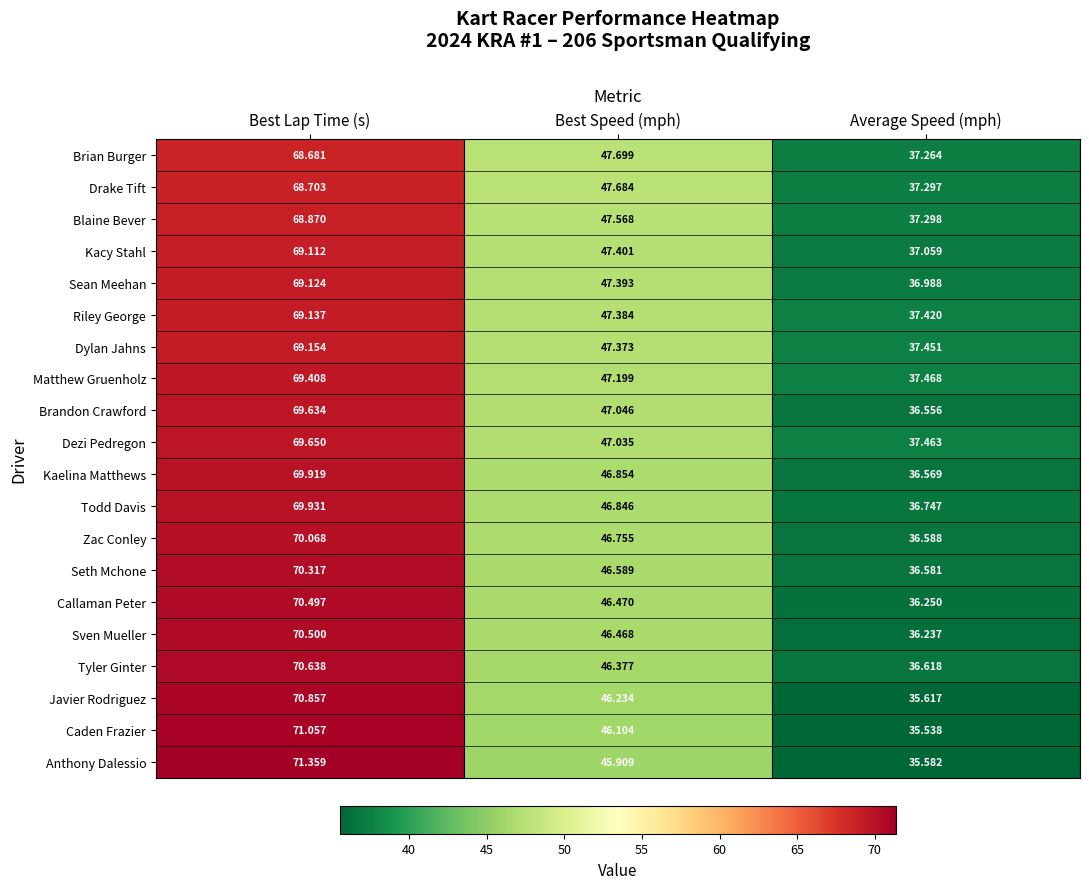

Is the value of Dylan Jahns at Average Speed (mph) greater than the value of Kaelina Matthews at Average Speed (mph)?

Yes